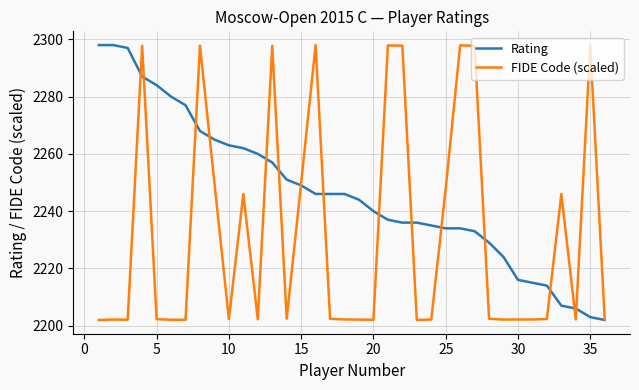

What are all the series names shown in the legend?

Rating, FIDE Code (scaled)